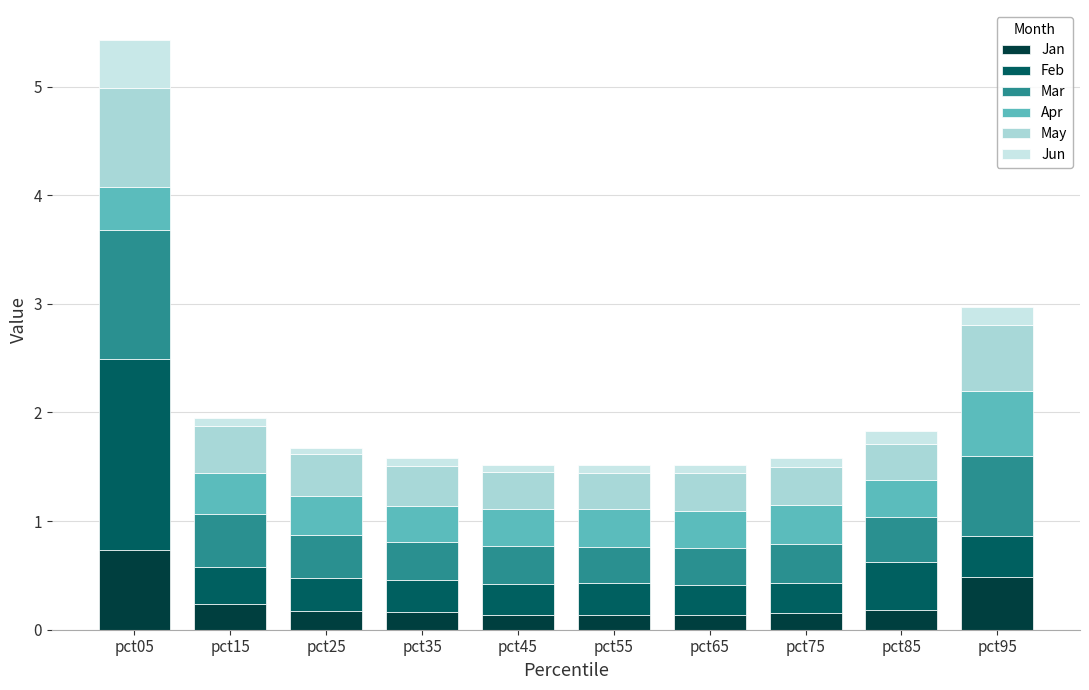

Between pct75 and pct95, which series saw the biggest shift?

Mar